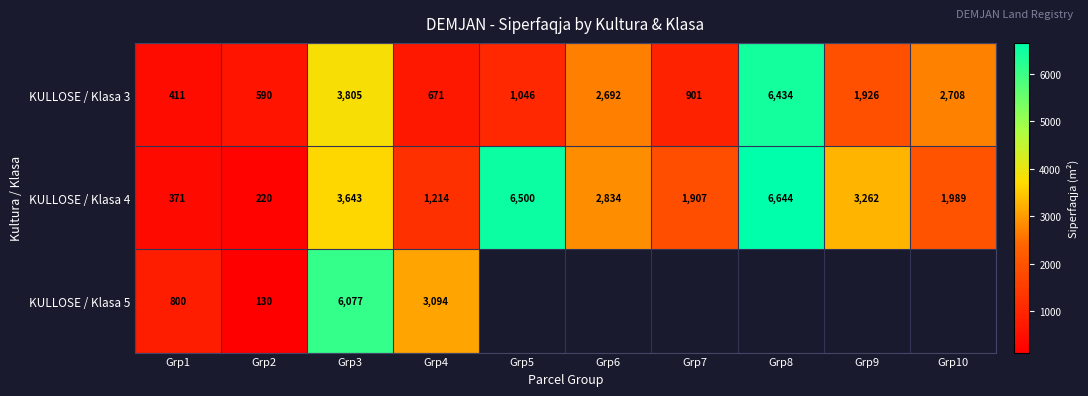

At Grp4, list the series in order from largest to smallest.

KULLOSE / Klasa 5, KULLOSE / Klasa 4, KULLOSE / Klasa 3